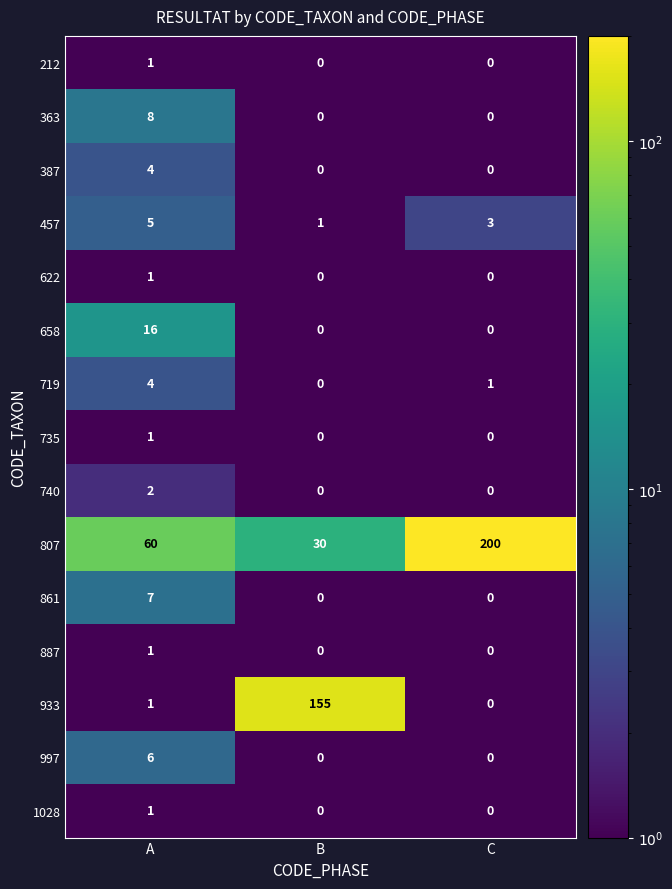

The value of 807 at A is 15. True or false?

False